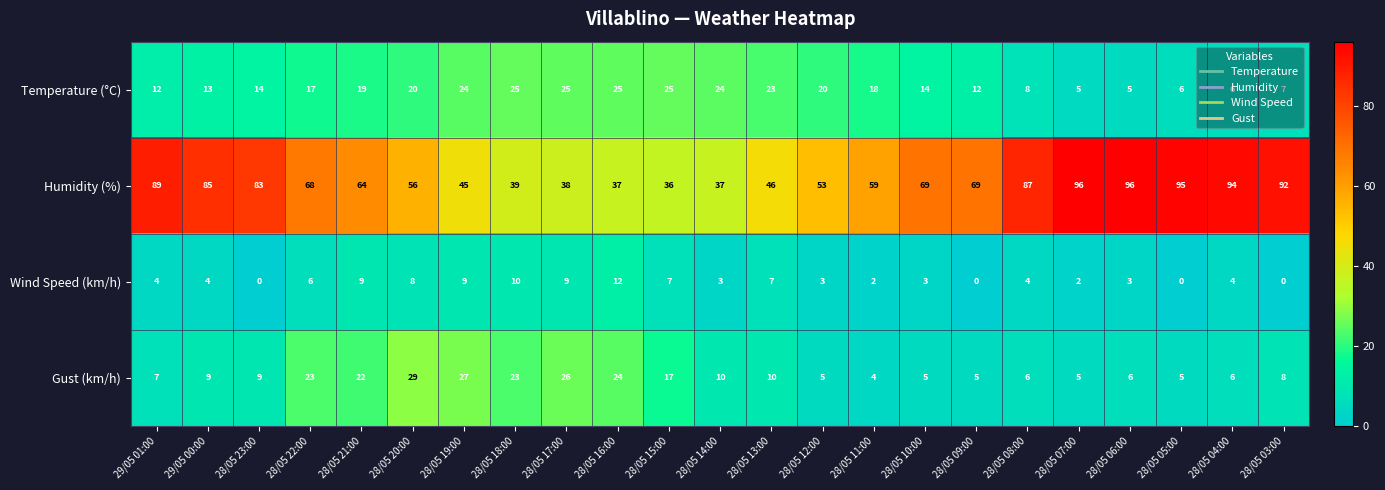

What is the sum of the Temperature (°C) values at 28/05 17:00 and 28/05 15:00?

50